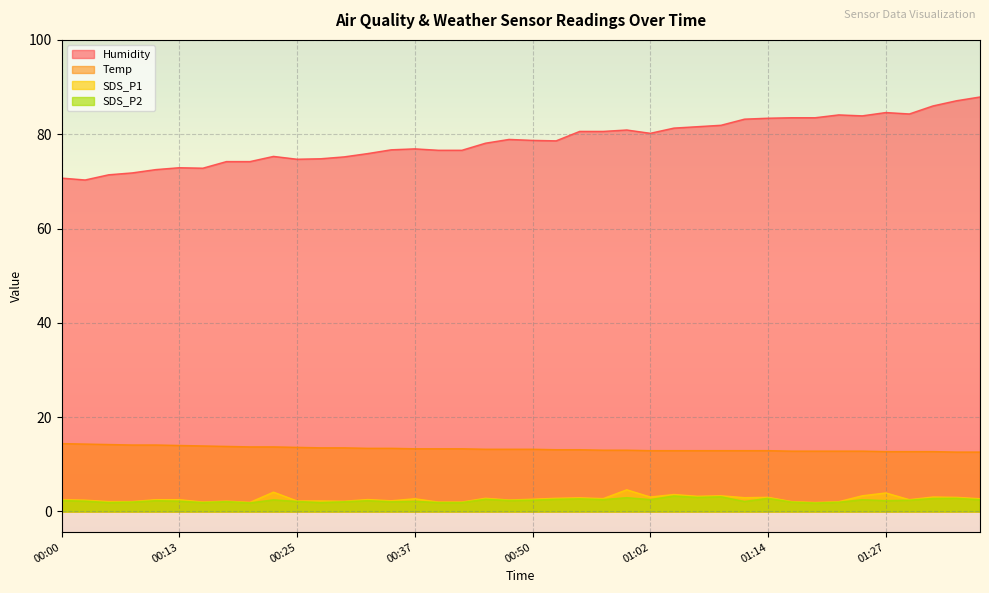

What is the spread (max minus min) of values at 00:05?

69.5